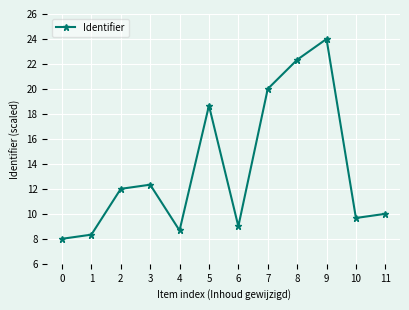

List the labels in order of value, smallest first.

0, 1, 4, 6, 10, 11, 2, 3, 5, 7, 8, 9